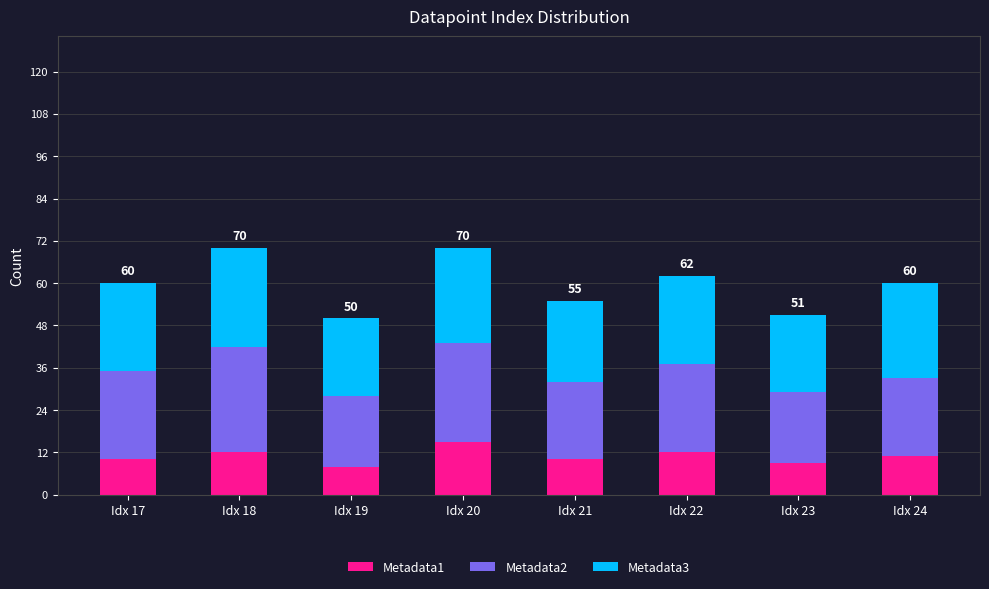

The value of Metadata1 at Idx 19 is 4. True or false?

False